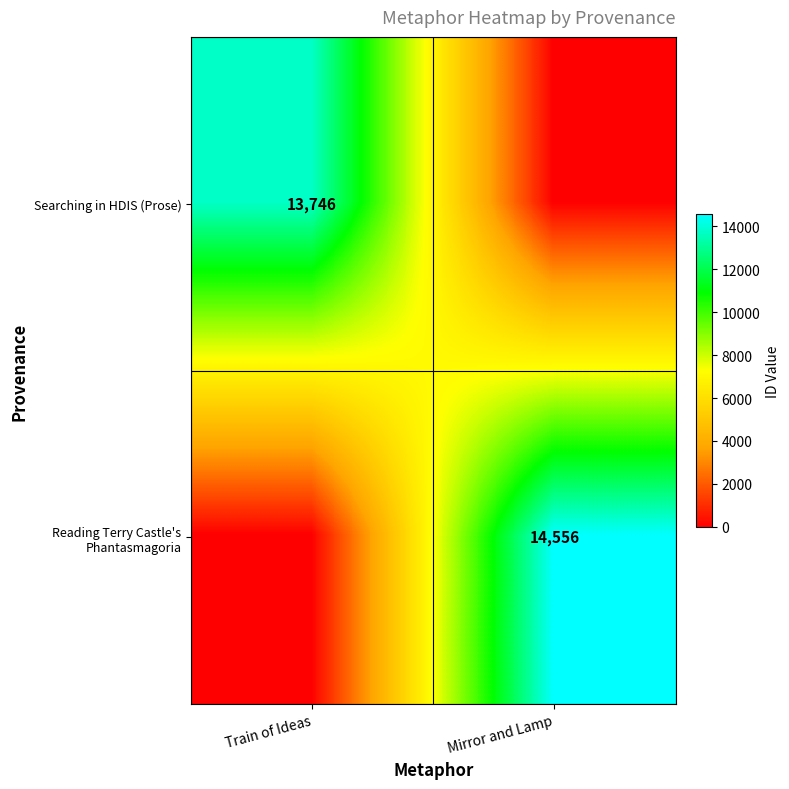

Is it true that Searching in HDIS (Prose) equals 21980 at Train of Ideas?

False